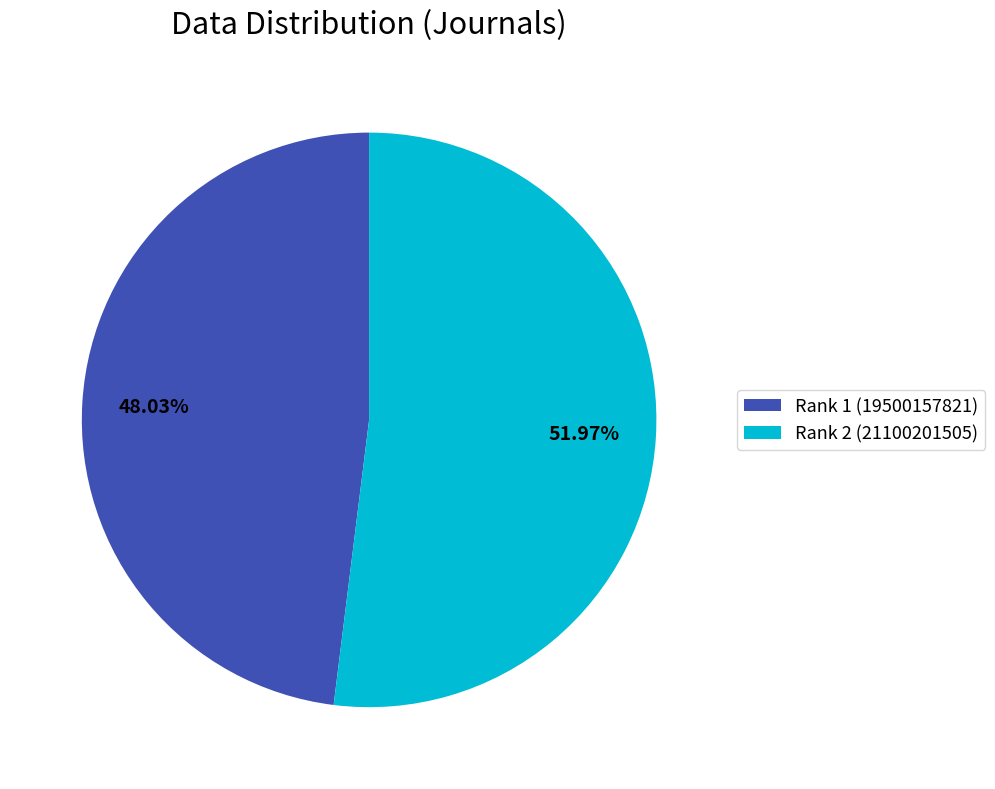

Does any single category account for the majority?

Yes